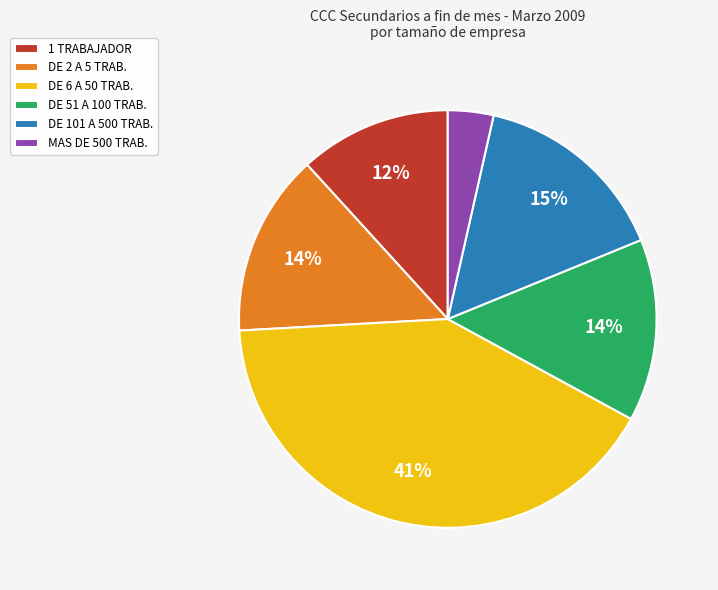

Is there a majority slice in this chart?

No